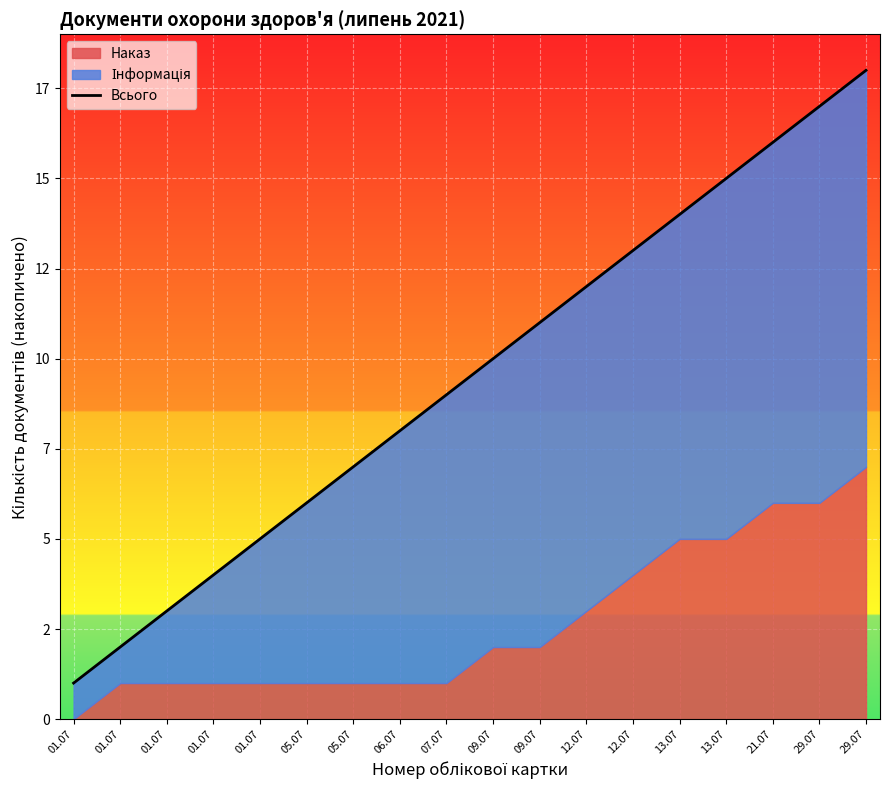

Is it true that the value at 13.07 is 14?

True